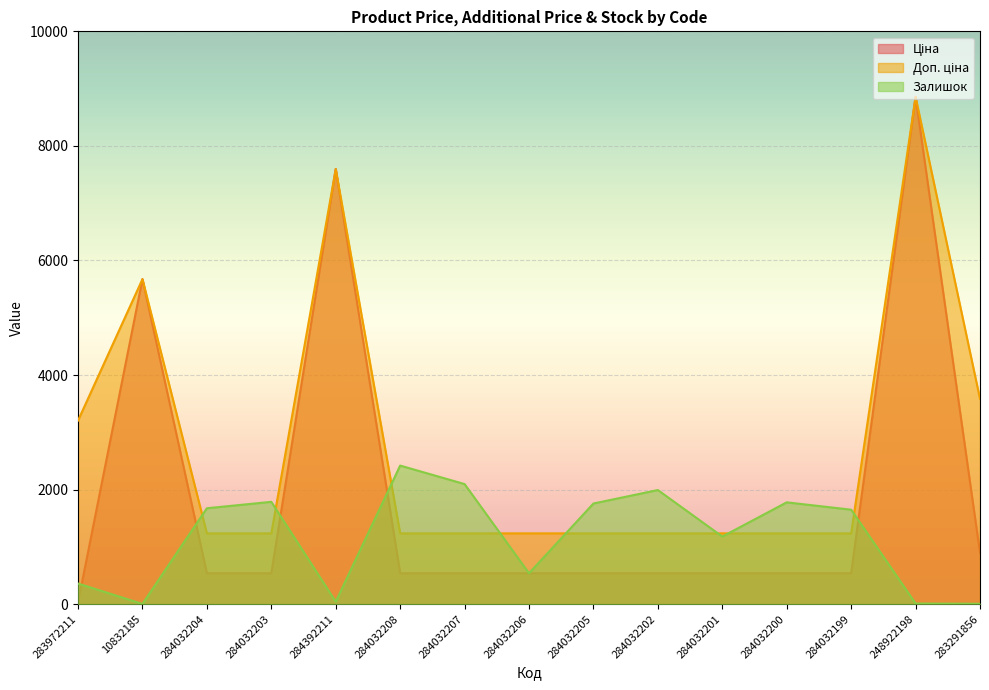

At which category is the sum across all series the highest?

248922198